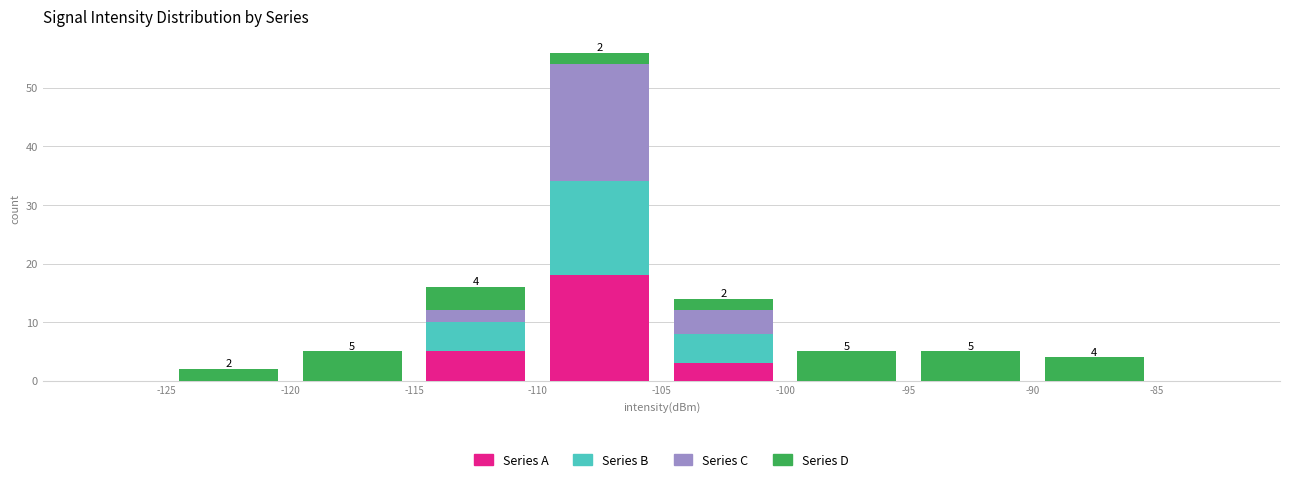

Which range on the x-axis has the tallest stacked bar (by total height)?

-110 to -105